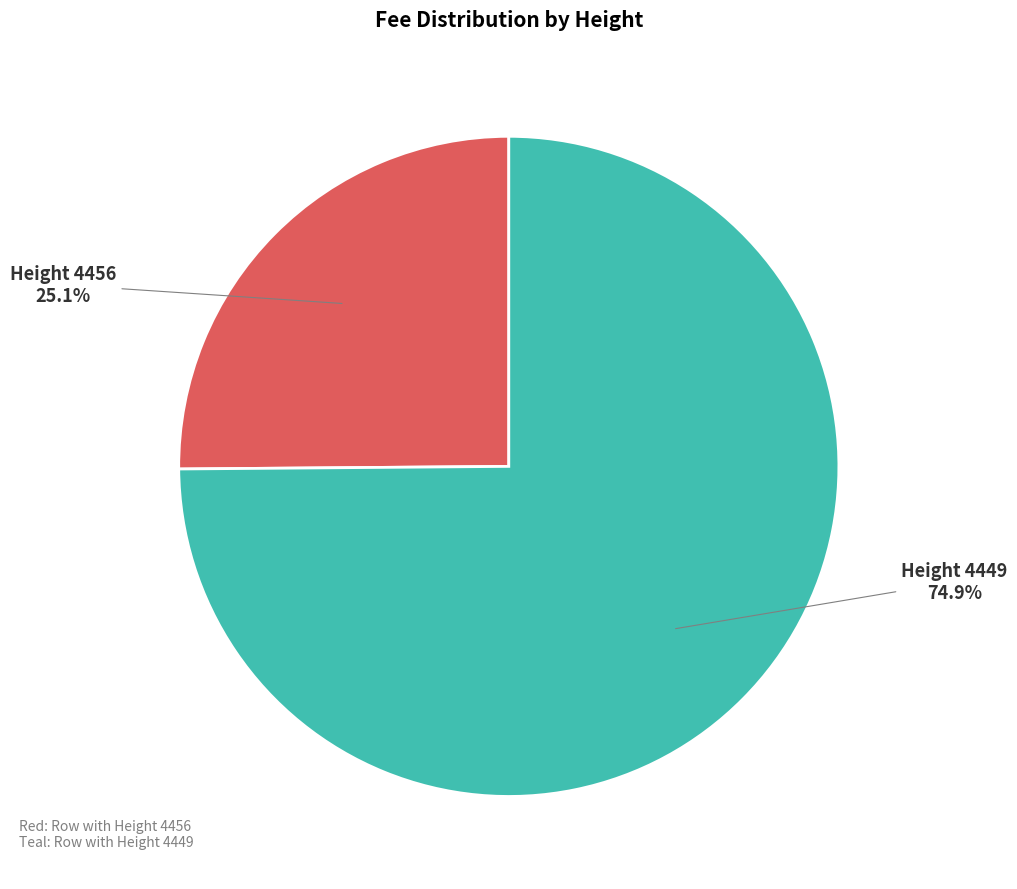

Rank the categories by value from lowest to highest.

Height 4456, Height 4449